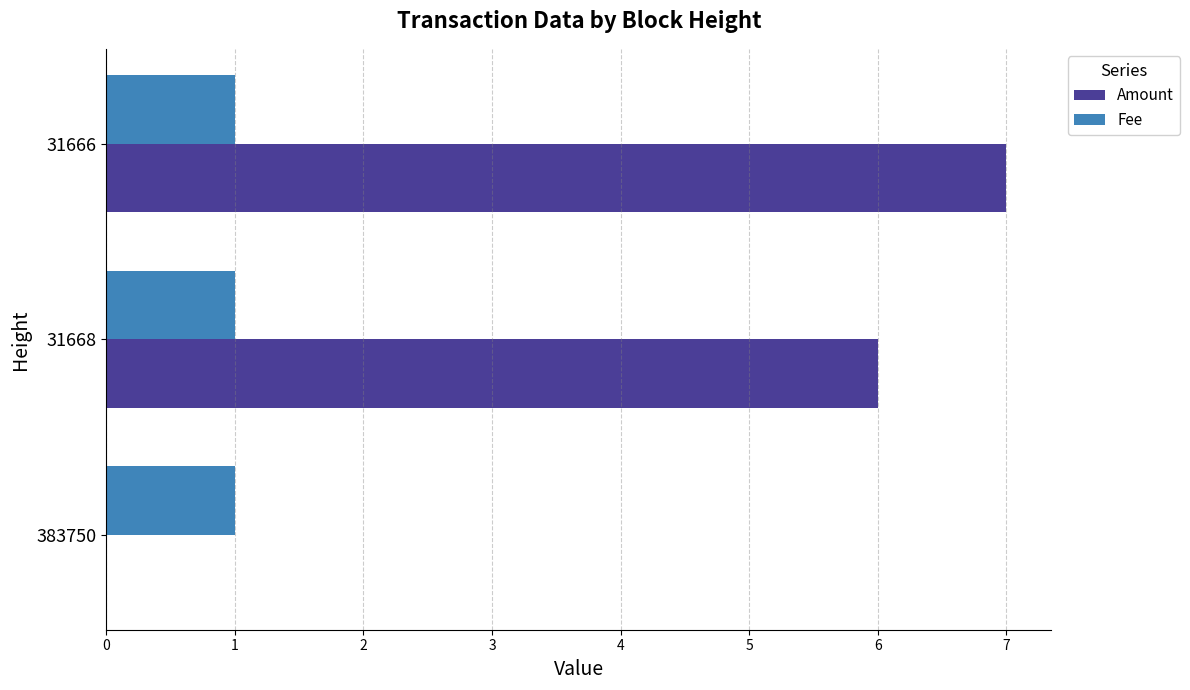

What is the maximum value shown in the chart?

7